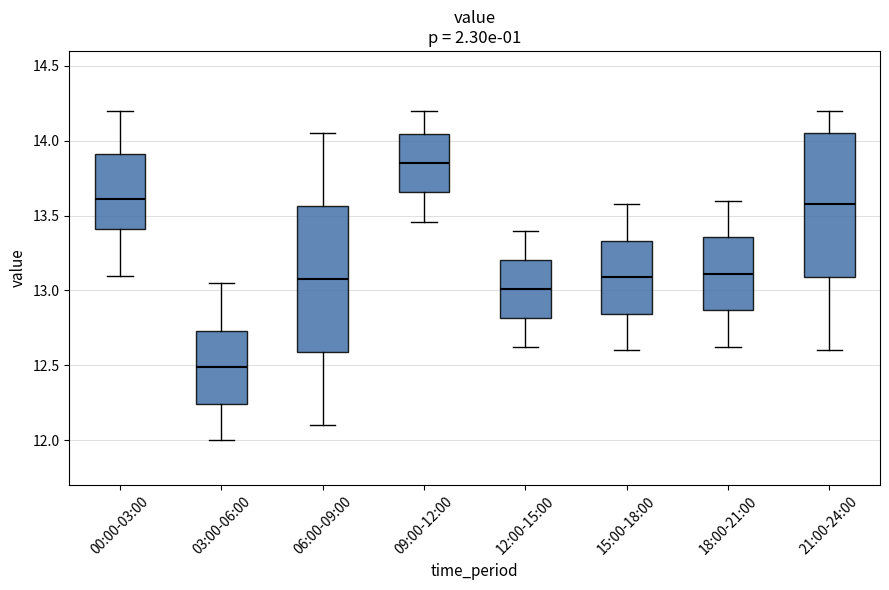

Where does the lower whisker of the box for 00:00-03:00 end on the y-axis? The values are not printed on the chart, so give them approximately, as read against the axis.

13.10